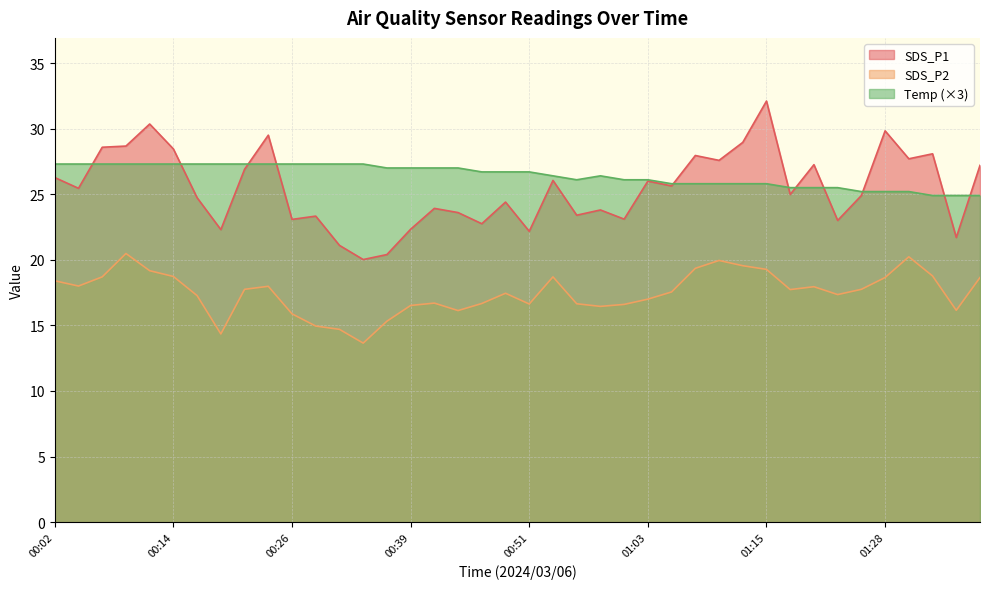

The value of SDS_P1 at 01:08 is 9.9. True or false?

False